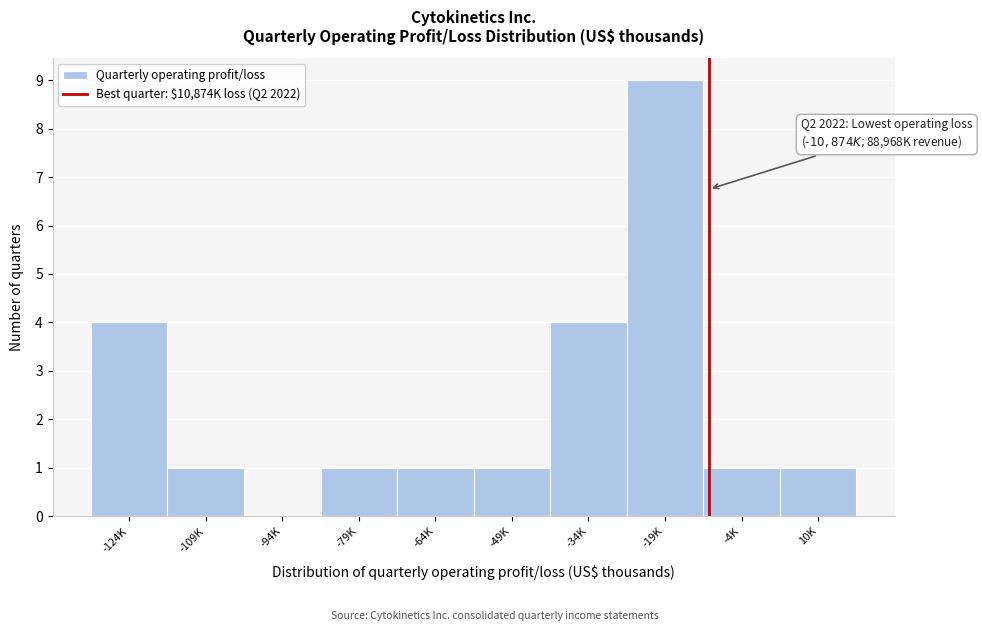

Reading left to right, transcribe all the data shown in this chart.

-124K=4	-109K=1	-94K=0	-79K=1	-64K=1	-49K=1	-34K=4	-19K=9	-4K=1	10K=1